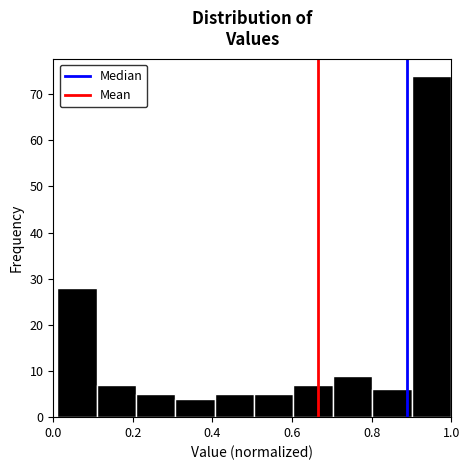

Reading left to right, list every bar in this chart as the range it spans on the x-axis followed by its height. Neither the bar edges nor the heights are printed on the chart, so give them approximately, as read against the axes.

0.02 to 0.10: 28
0.10 to 0.20: 7
0.20 to 0.30: 5
0.30 to 0.40: 4
0.40 to 0.50: 5
0.50 to 0.60: 5
0.60 to 0.70: 7
0.70 to 0.80: 9
0.80 to 0.90: 6
0.90 to 1.00: 74